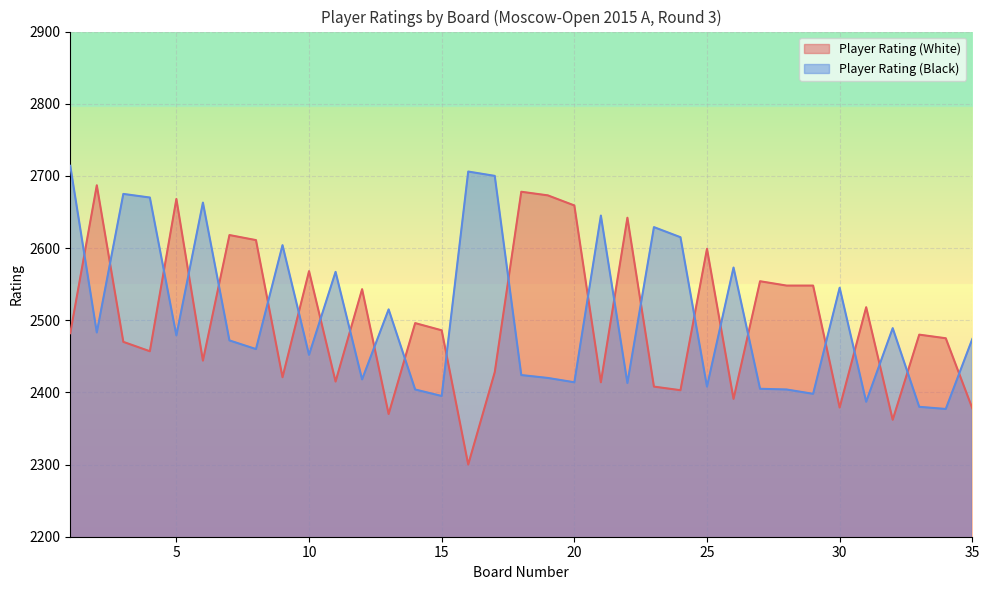

True or false: Player Rating (Black) and Player Rating (White) cross at least once.

True